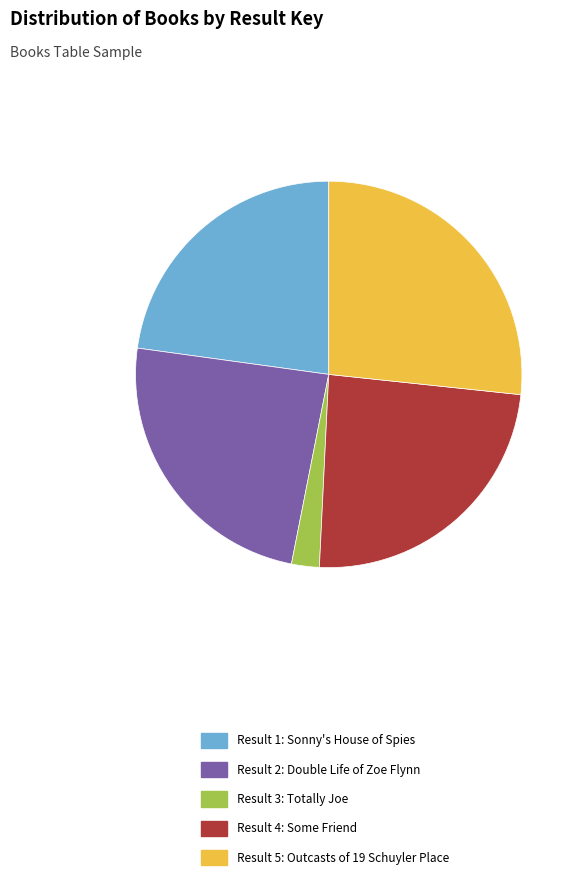

Approximately how many times larger is the value at Result 5: Outcasts of 19 Schuyler Place compared to Result 1: Sonny's House of Spies?

1.2